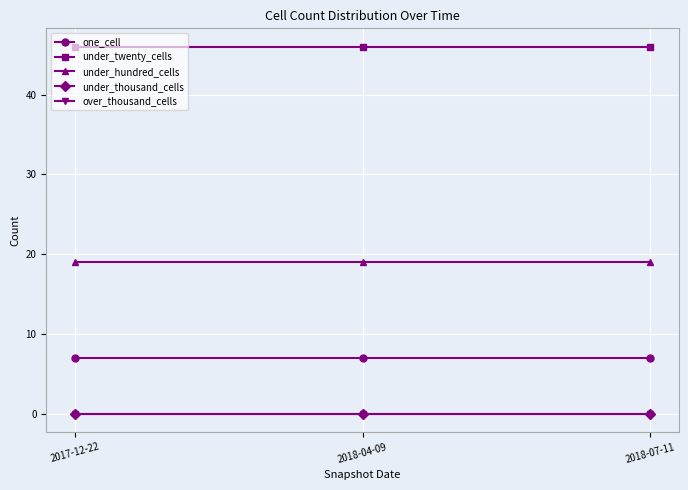

What is the spread (max minus min) of values at 2017-12-22?

46